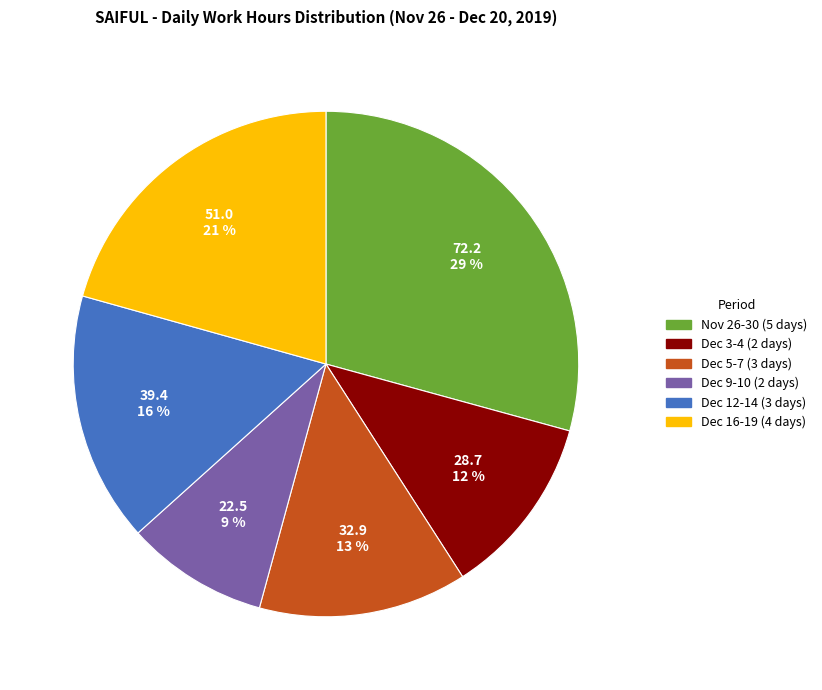

To the nearest percent, what is the average slice percentage?

17%